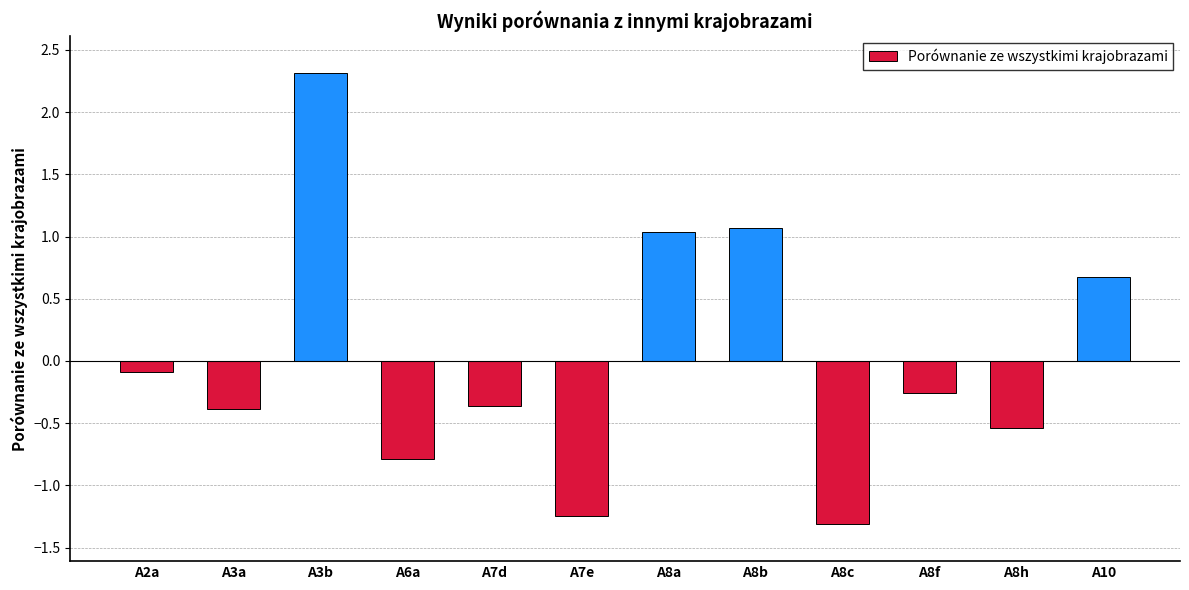

What is the difference between the values at A8c and A6a?

0.5